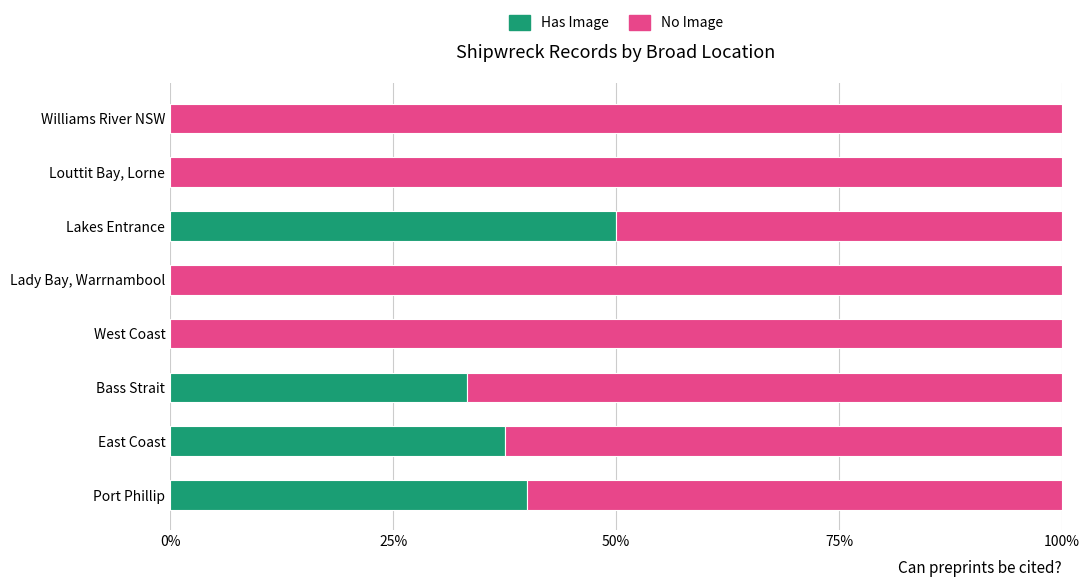

Where is Has Image nearest to the value 25?

Bass Strait